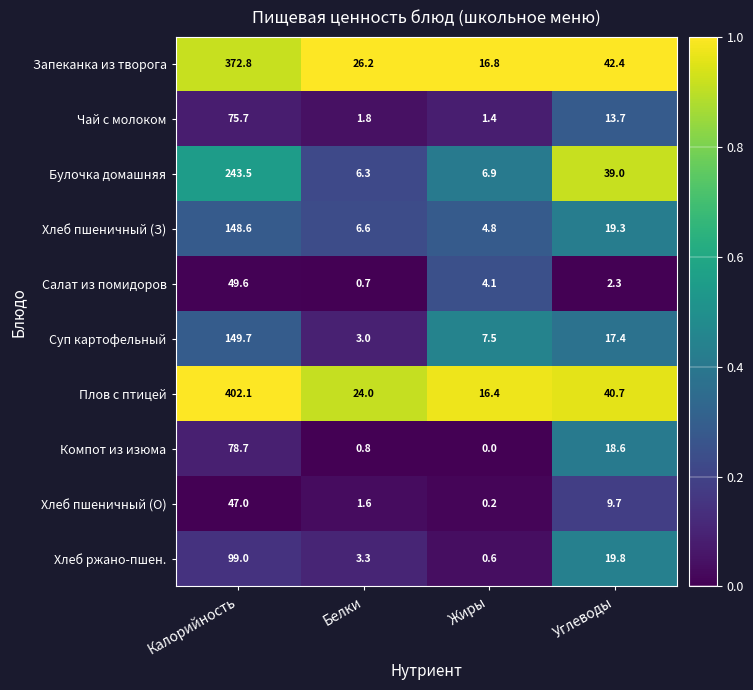

True or false: Салат из помидоров has a value of 1.1 at Белки.

False